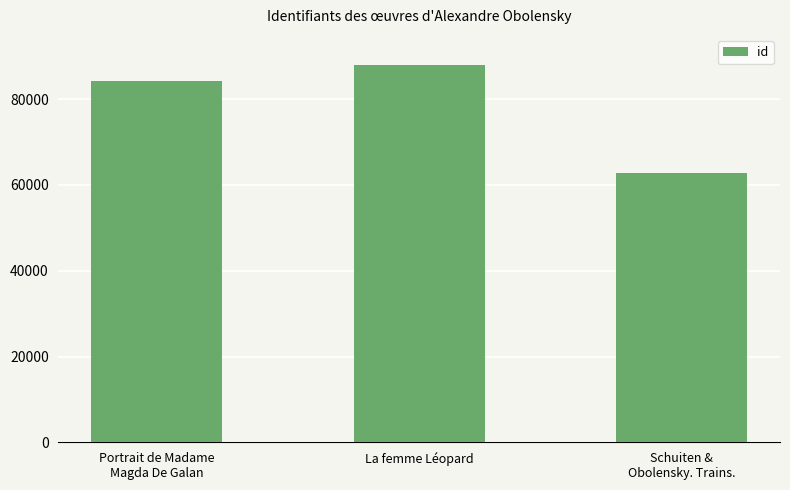

Which label corresponds to the largest value in the chart?

La femme Léopard